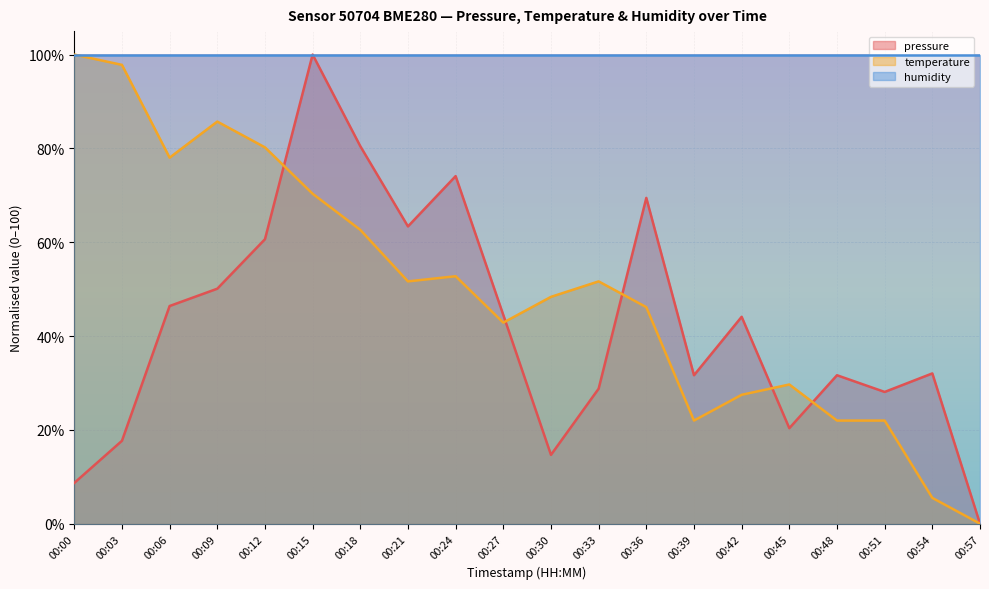

What is the difference between the second highest and second lowest values in the temperature series?

92.3